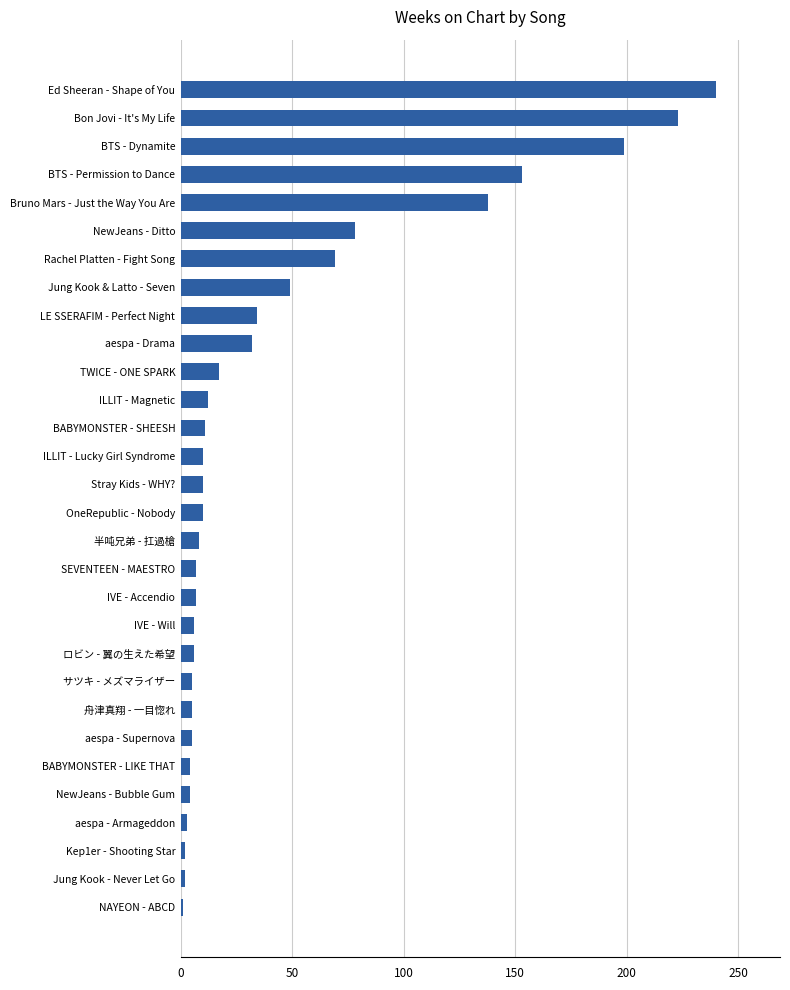

Which label corresponds to the largest value in the chart?

Ed Sheeran - Shape of You